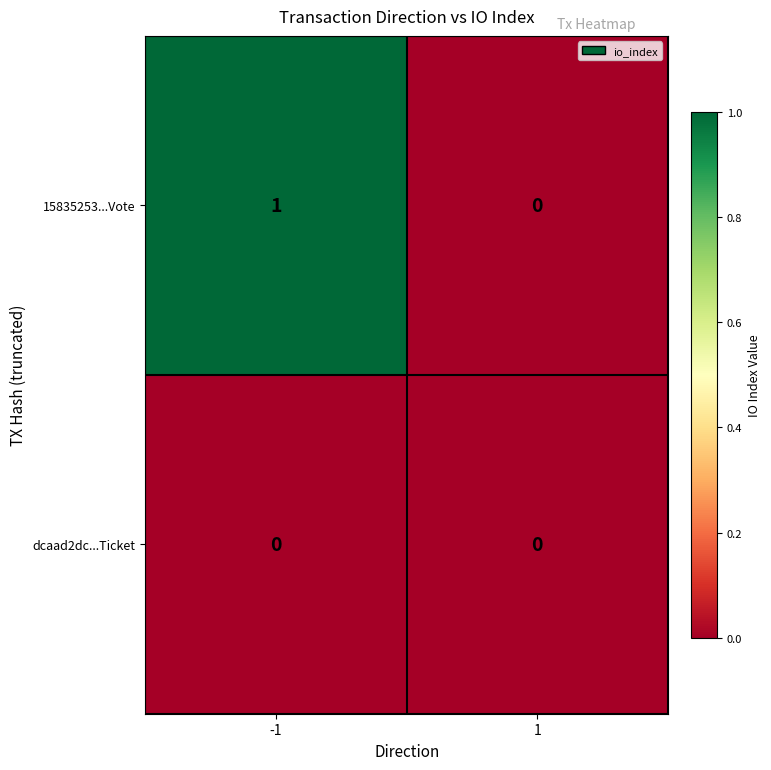

Is the value of 15835253...Vote at -1 greater than the value of dcaad2dc...Ticket at 1?

Yes